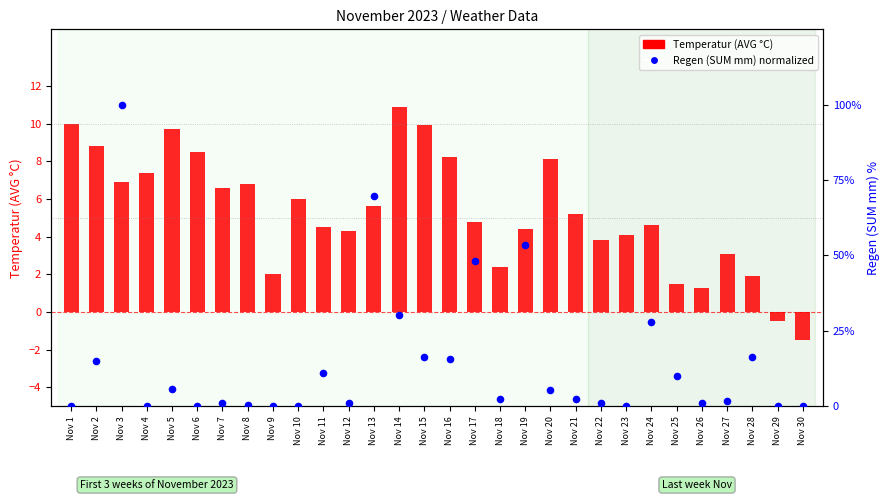

What is the total value across all series at Nov 21?

7.5